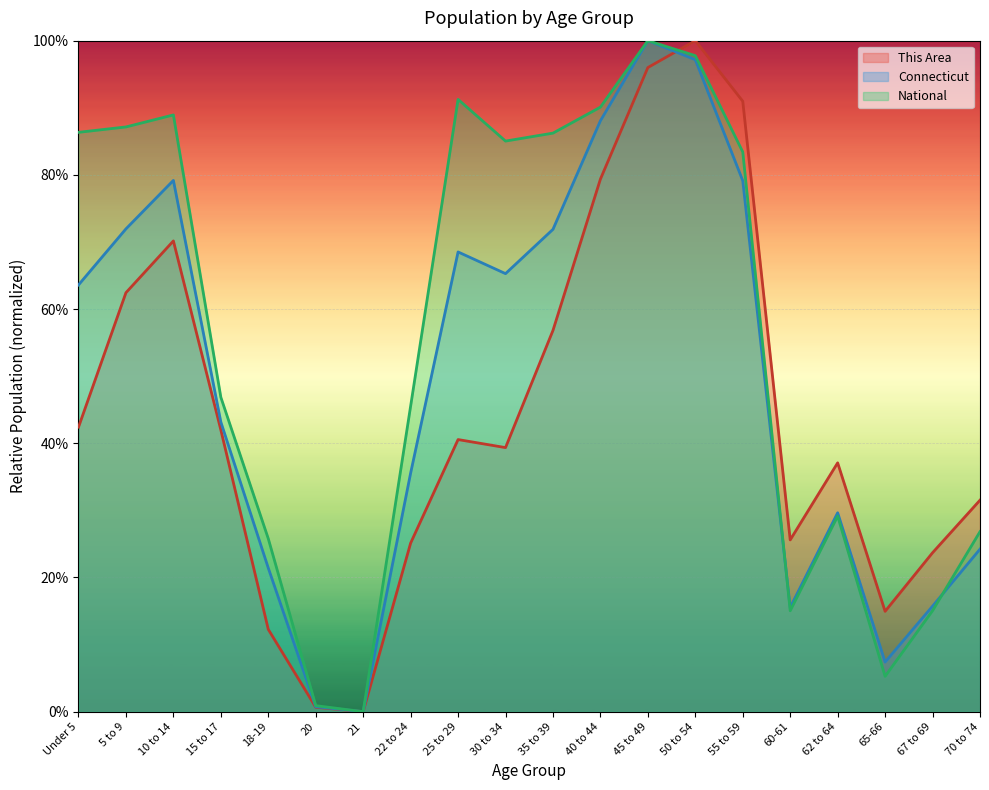

At which label does Connecticut (line) reach its peak?

45 to 49